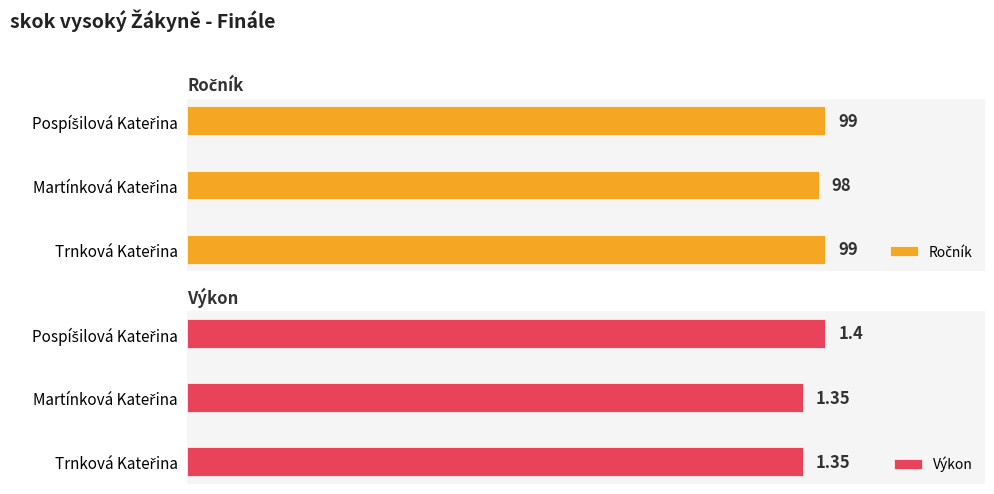

List the series in order of their overall mean, lowest first.

Výkon, Ročník